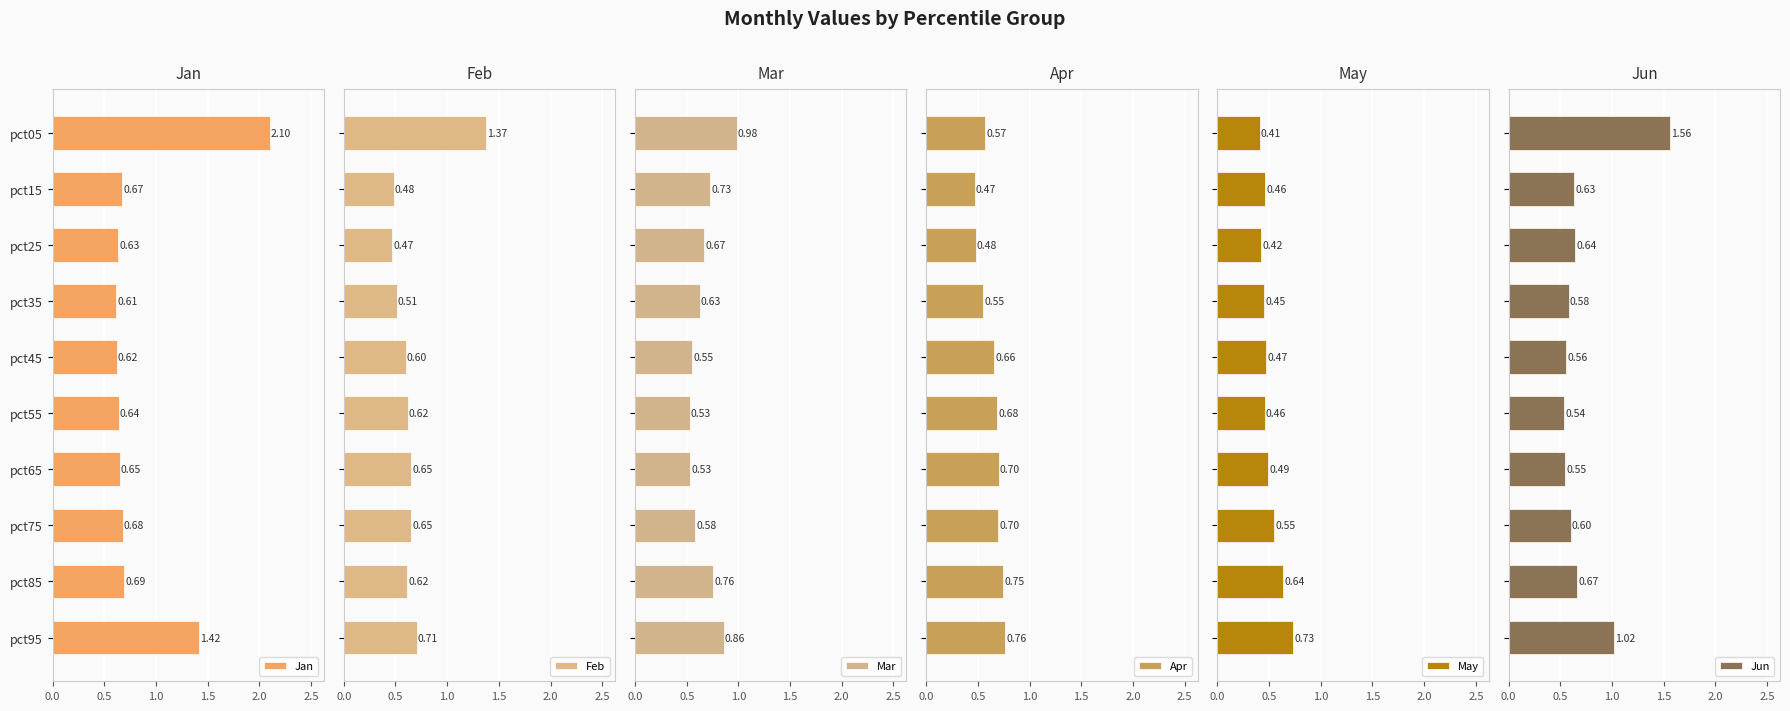

Which series has the largest total across all categories?

Jan